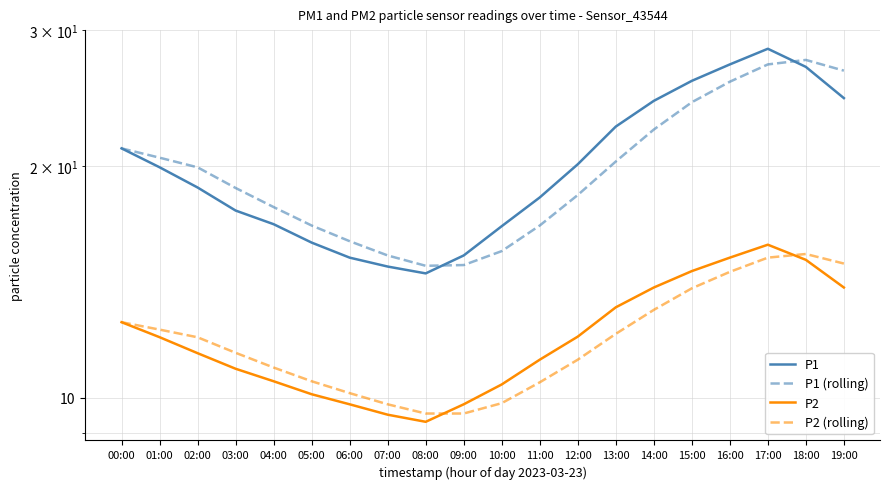

What is the approximate value of P1 (rolling) at 00:00?

21.1